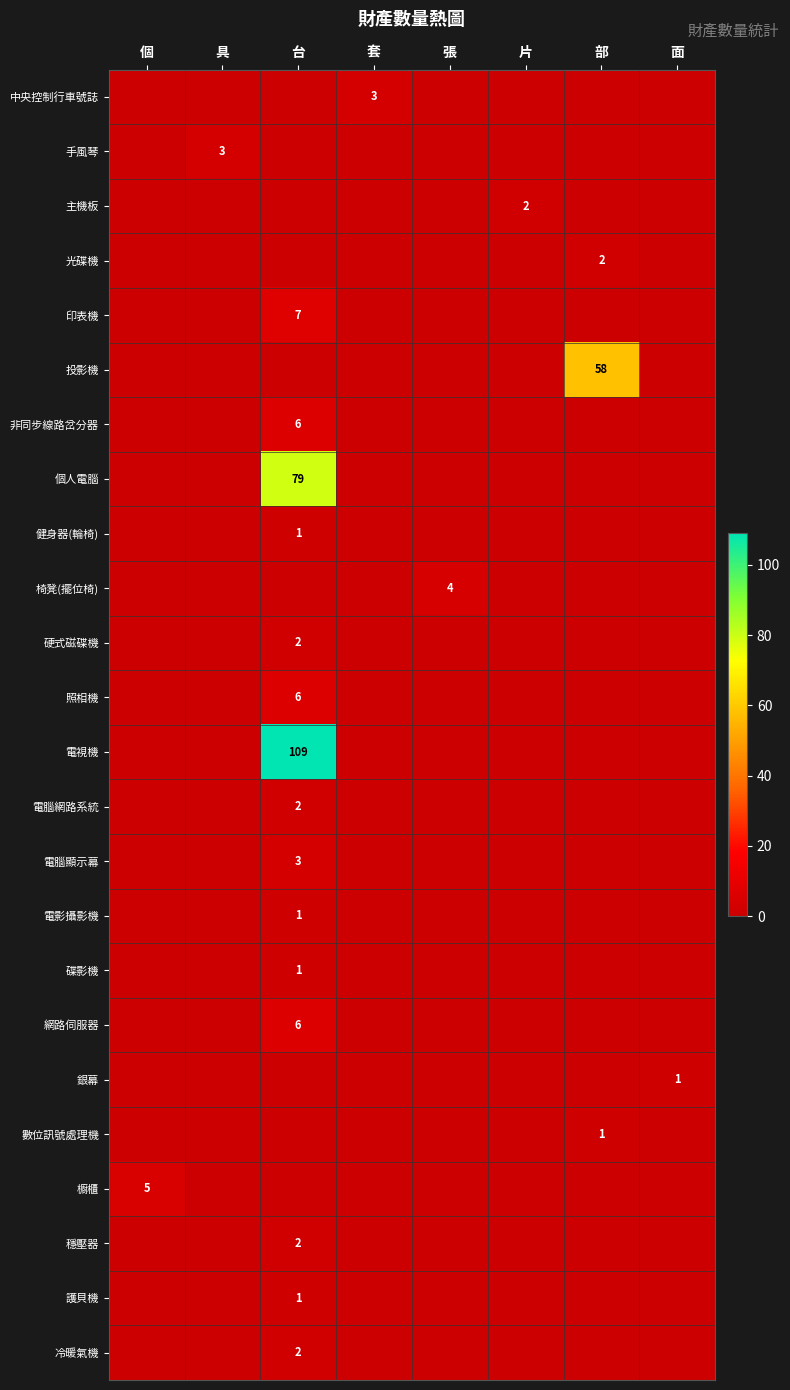

What is the difference between the highest and lowest values at 具?

3